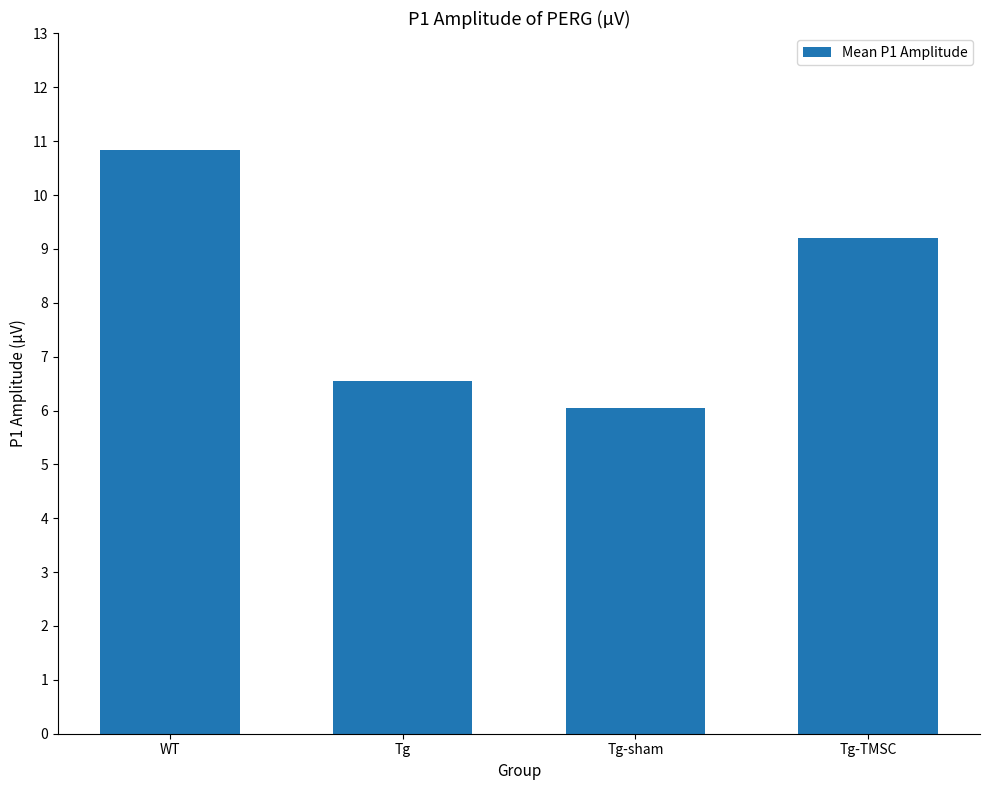

Between WT and Tg-sham, which is larger?

WT